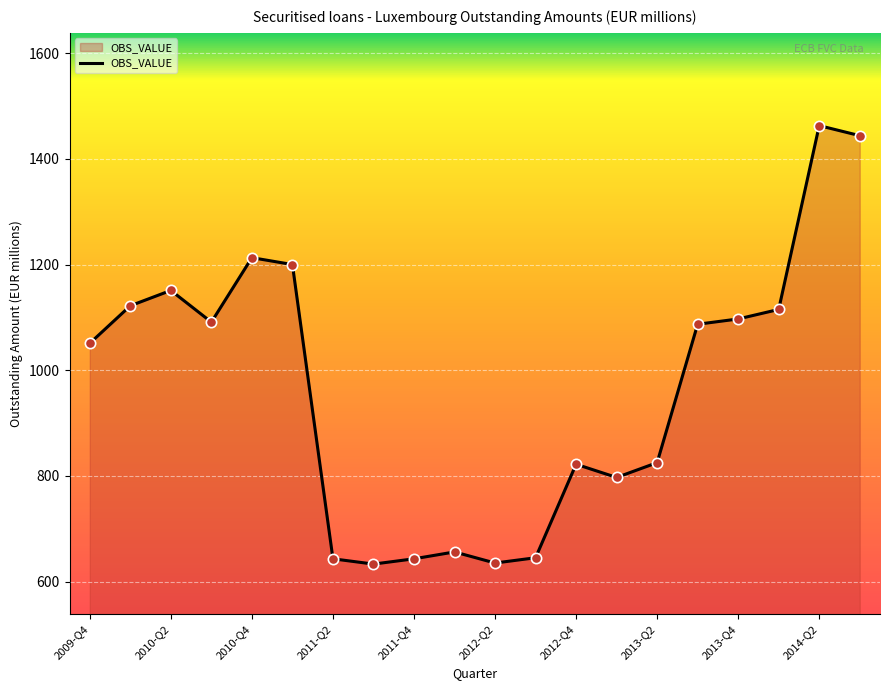

What is the maximum value shown in the chart?

1463